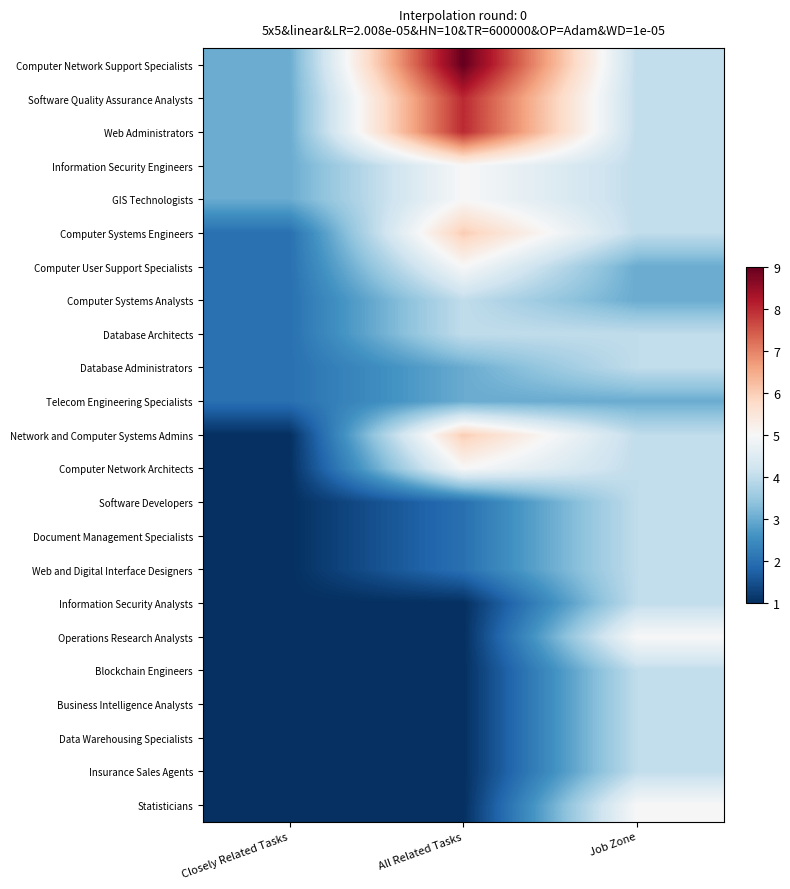

How many data points does each series have?

3